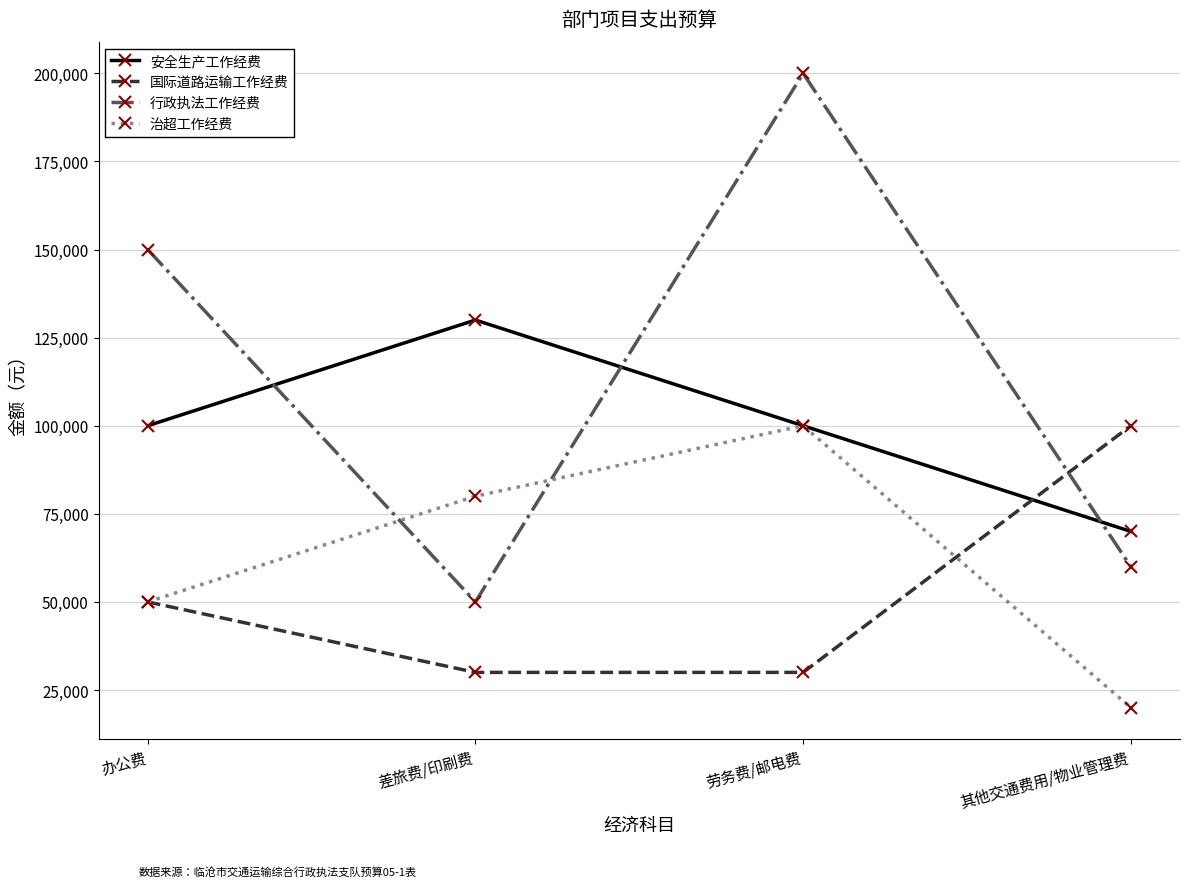

What is the minimum value for 安全生产工作经费?

70000